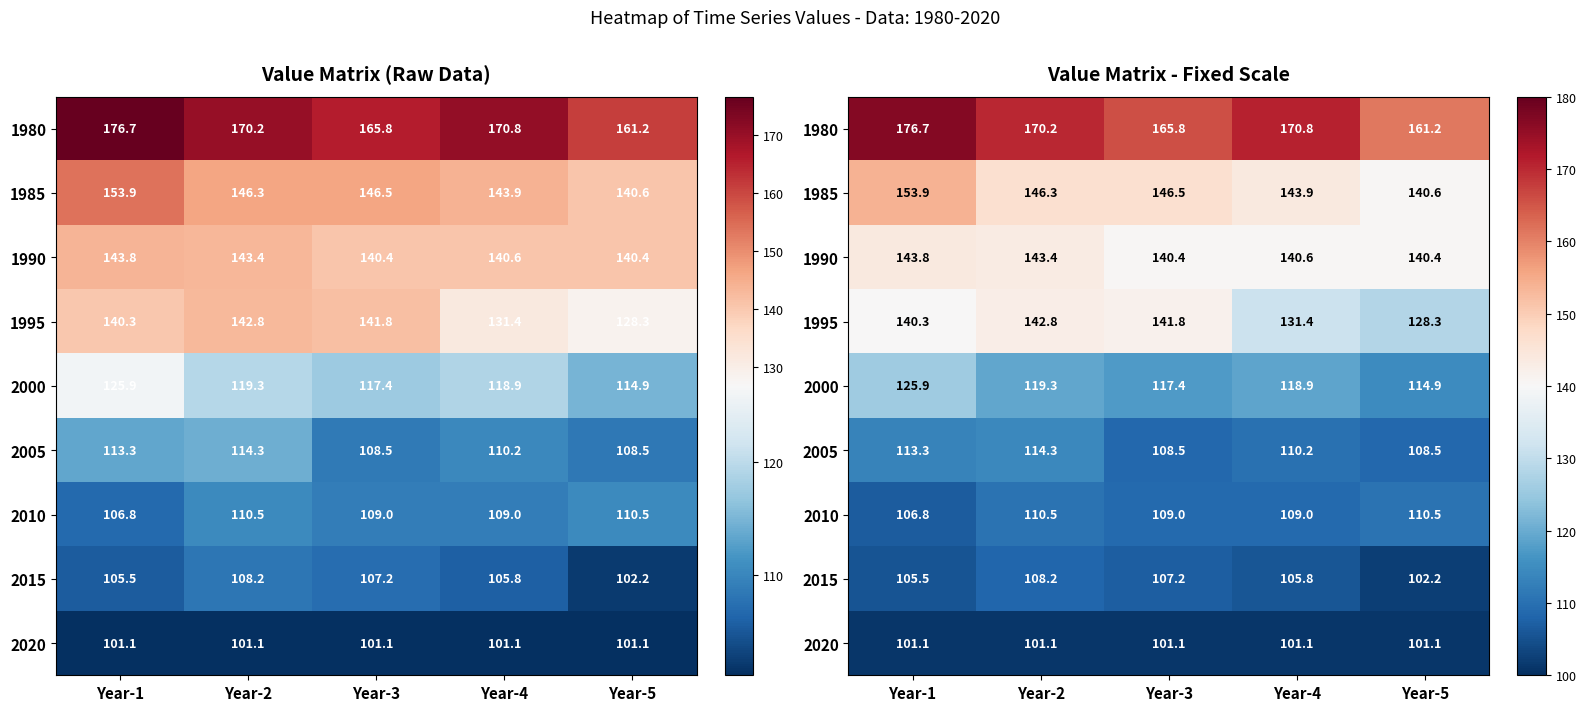

At which category is the sum across all series the highest?

Year-1